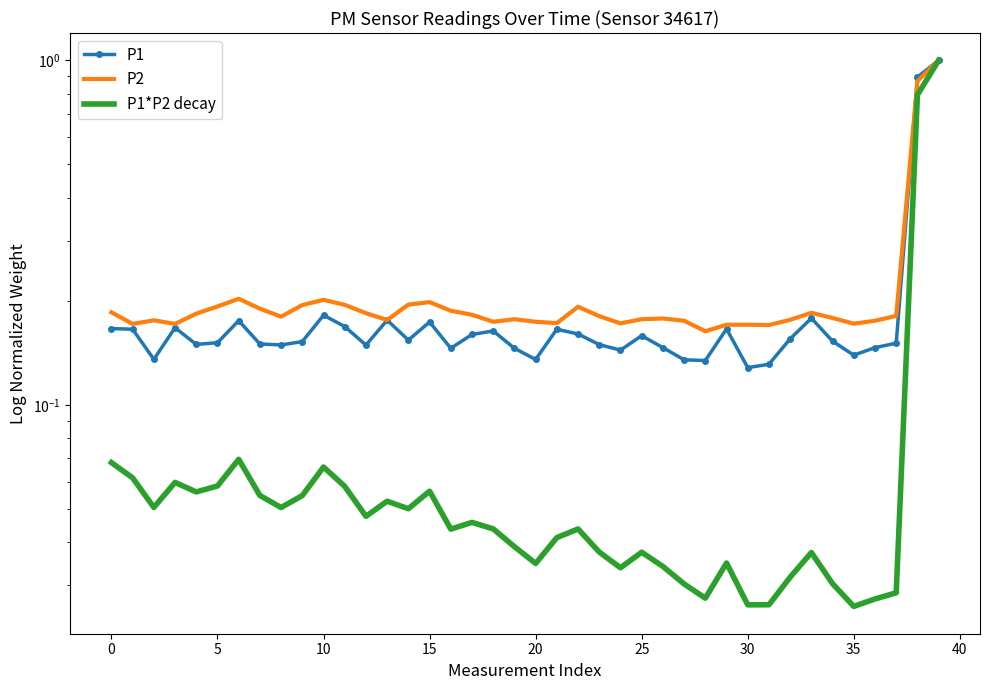

How many data points does each series have?

40